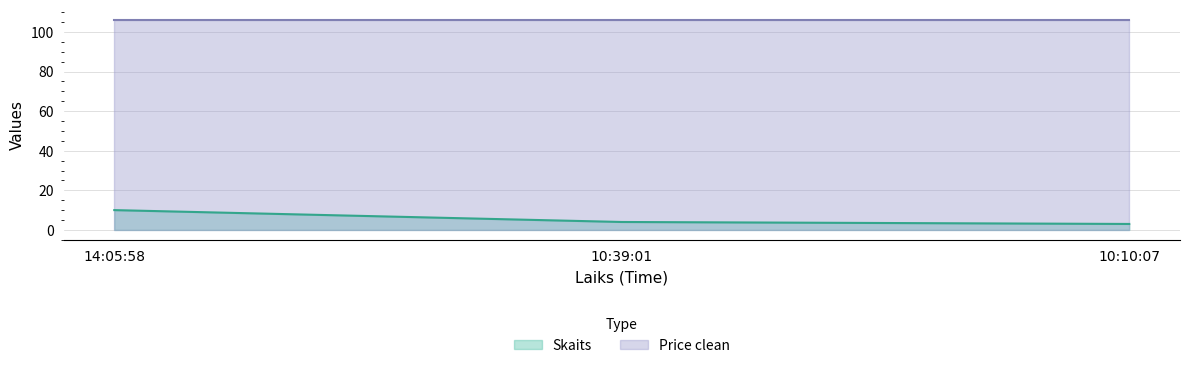

What is the smallest value displayed?

3